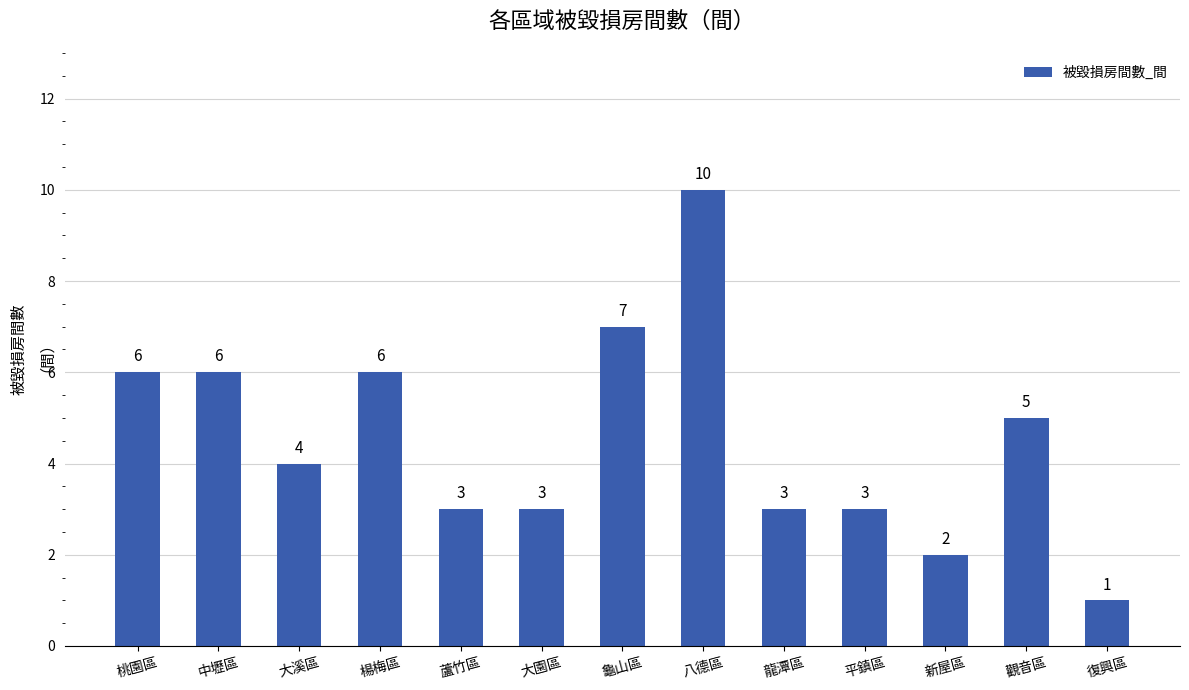

Reading left to right, transcribe all the data shown in this chart.

6	6	4	6	3	3	7	10	3	3	2	5	1